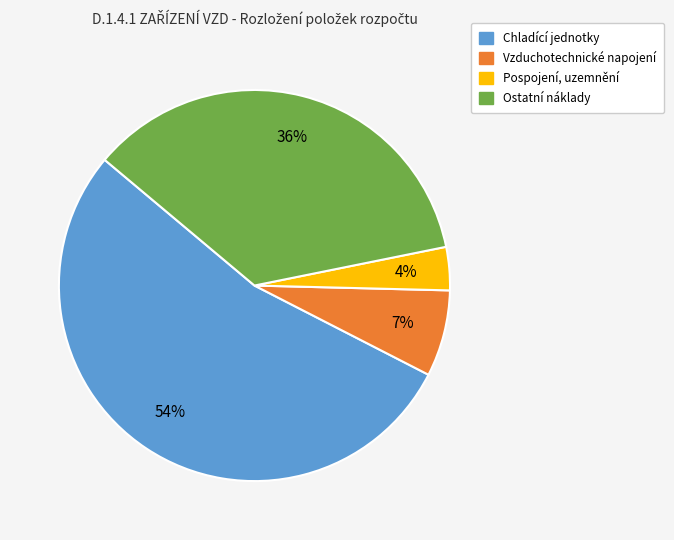

Which category has the biggest portion of the pie?

Chladící jednotky